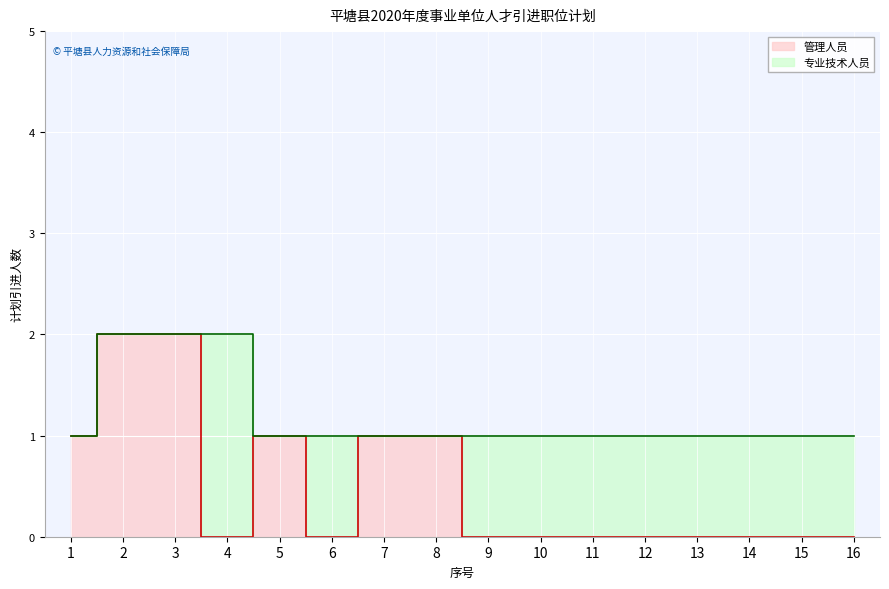

At which category does the data reach its first local valley?

4